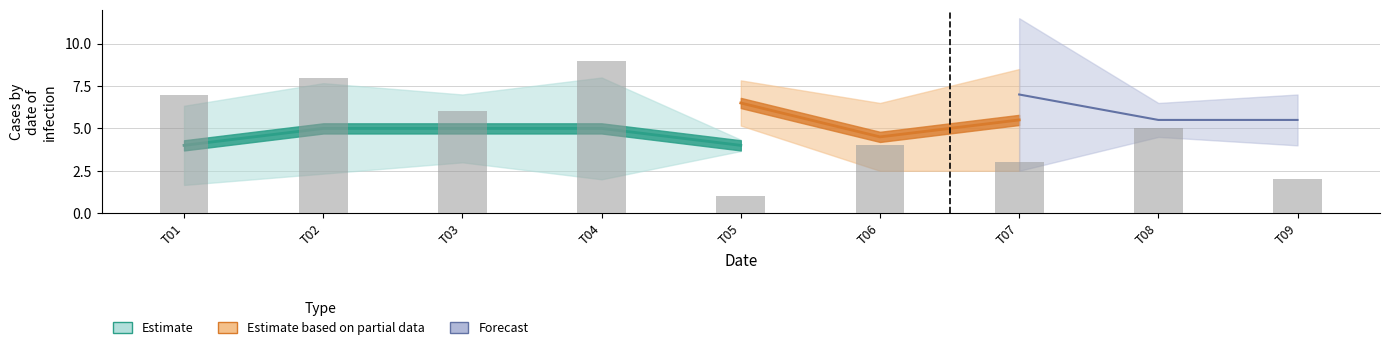

Are the bars horizontal?

No